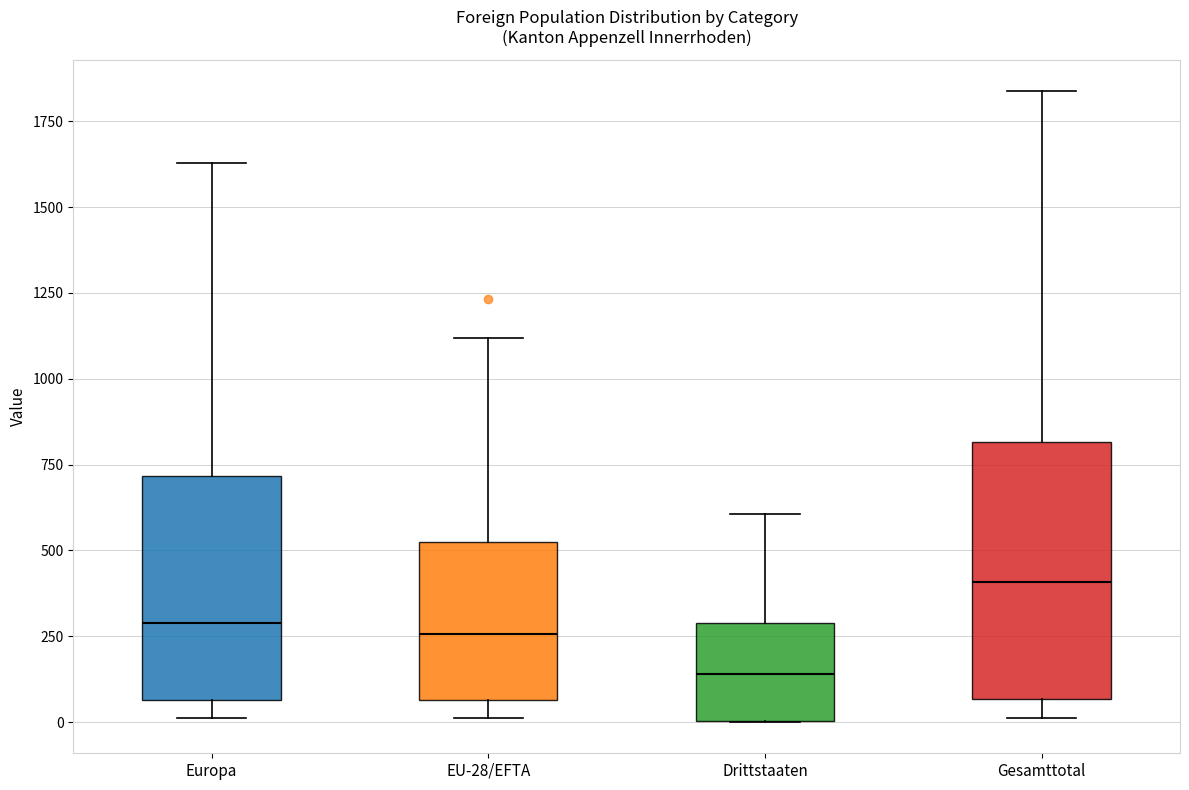

Which box is the tallest, from its lower edge to its upper edge?

Gesamttotal